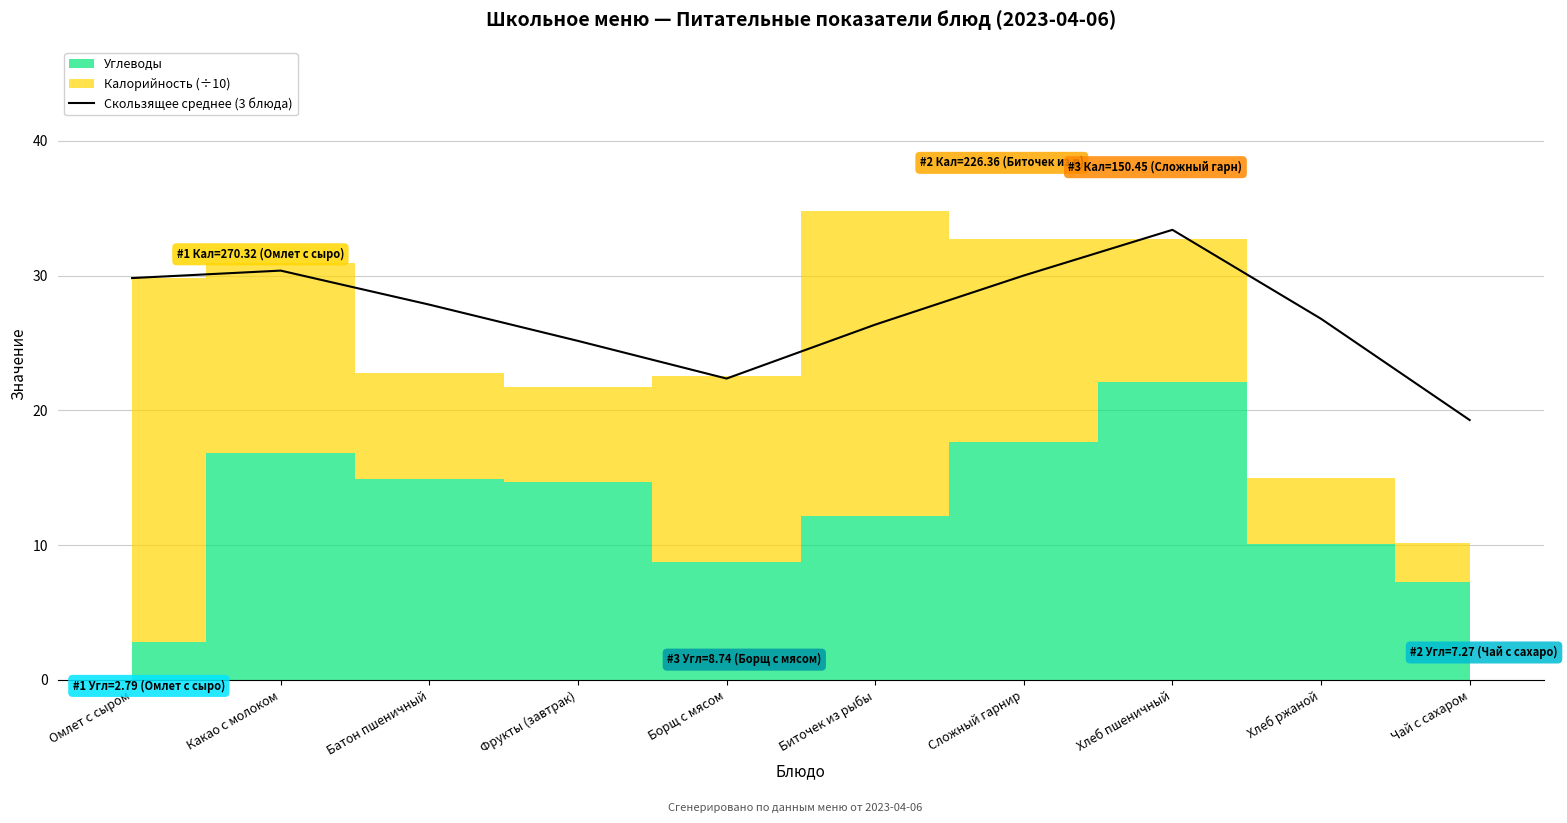

Reading left to right, extract all data points from this chart.

29.8	30.4	27.9	25.2	22.4	26.4	30.0	33.4	26.8	19.3